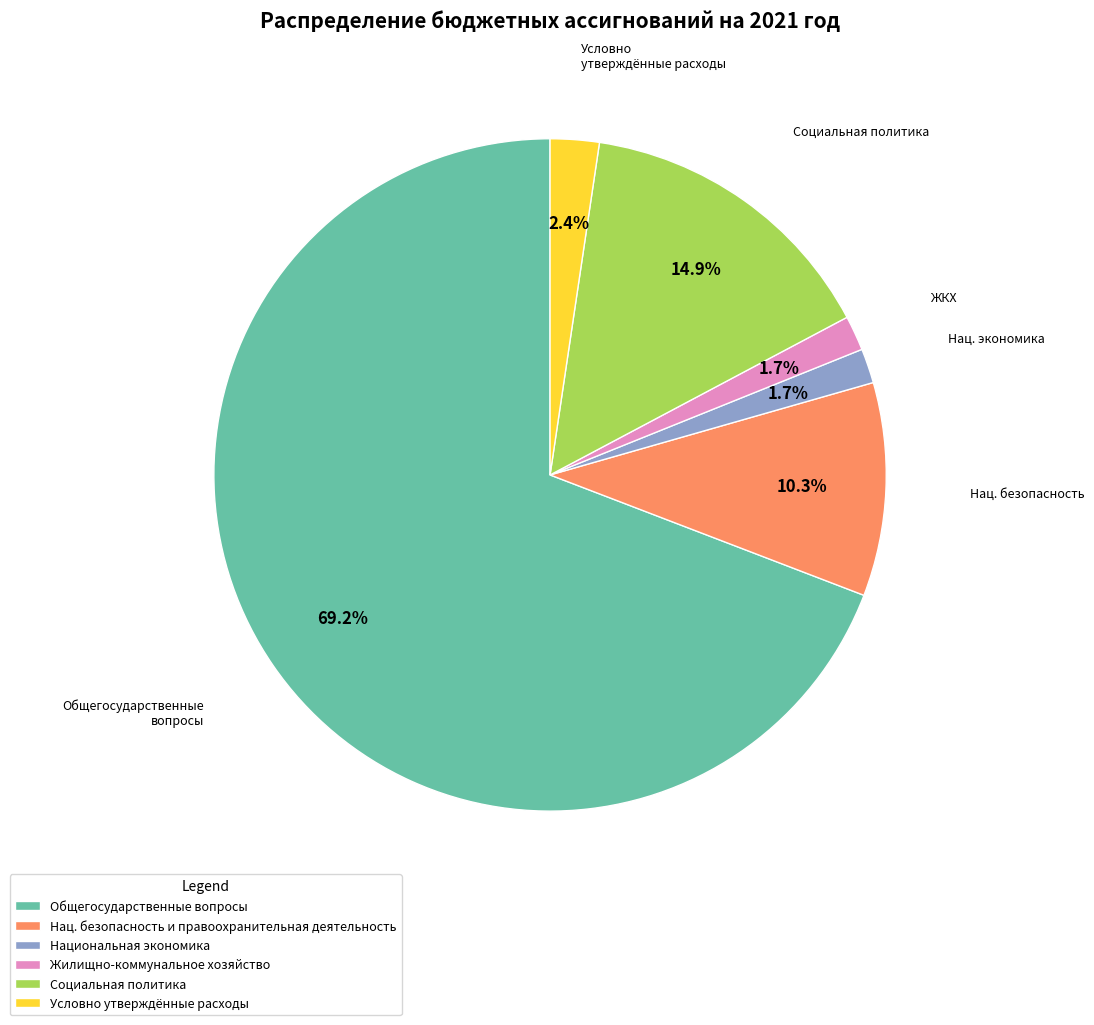

What is the total percentage of Национальная экономика and Общегосударственные вопросы?

70.8%